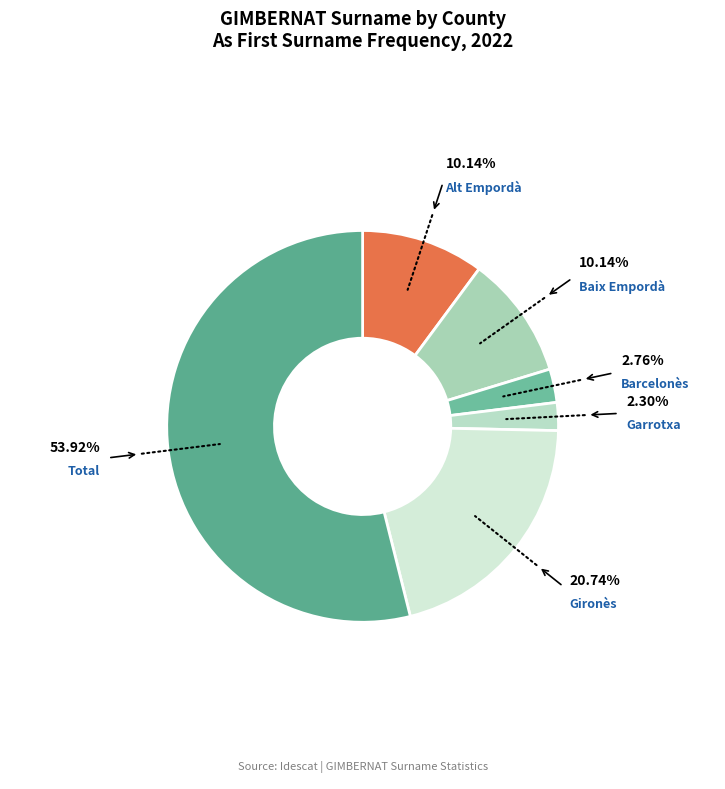

How many segments does this pie chart have?

6